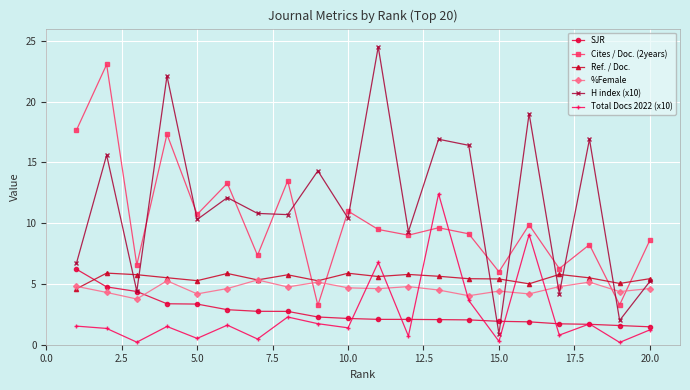

What is the difference between the maximum and second lowest values in the SJR series?

4.6